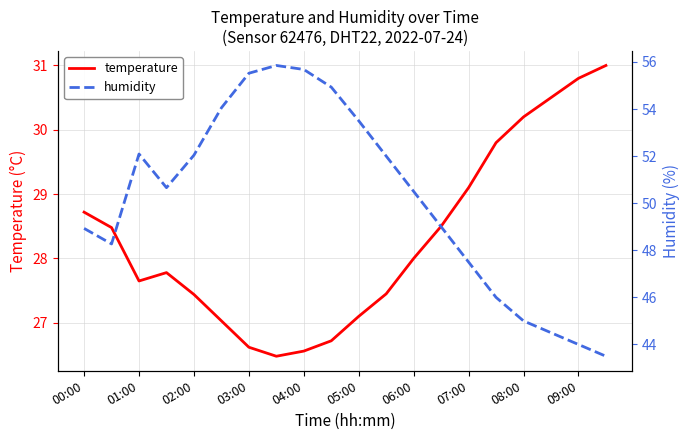

What is the difference between the maximum and minimum values in the temperature series?

4.5